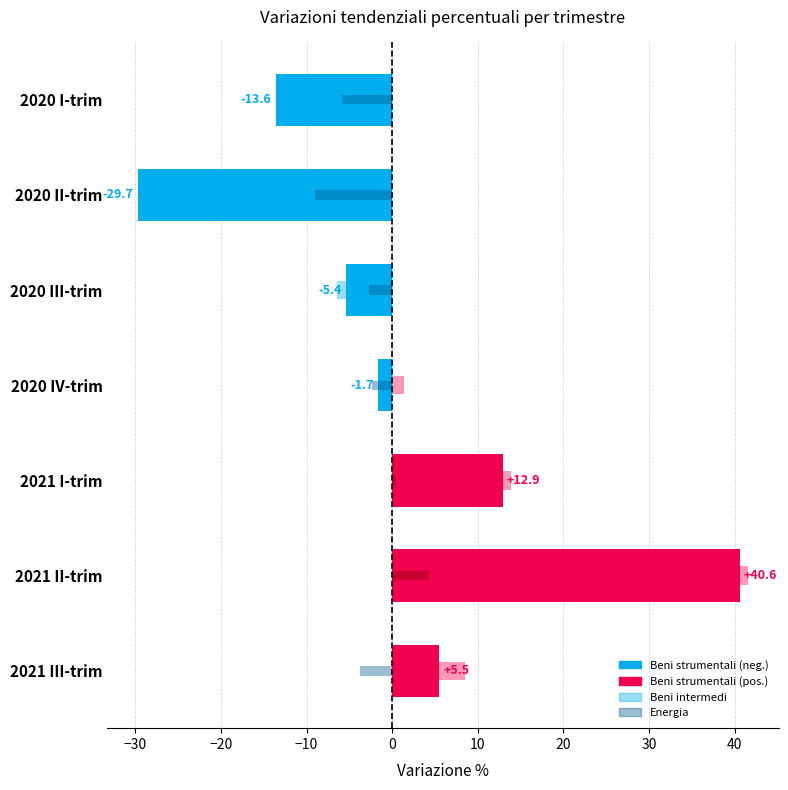

The value of Beni strumentali at 2020 II-trim is -39.6. True or false?

False